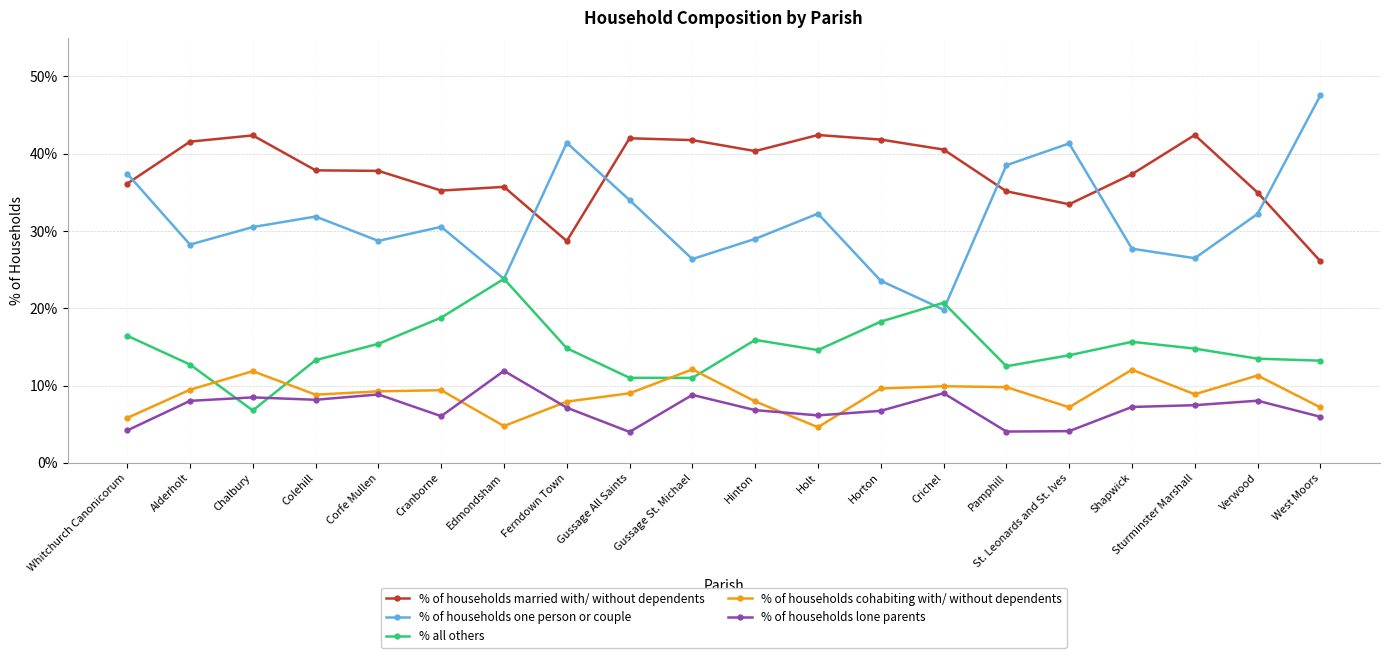

What is the difference between the highest and lowest values at Chalbury?

35.6